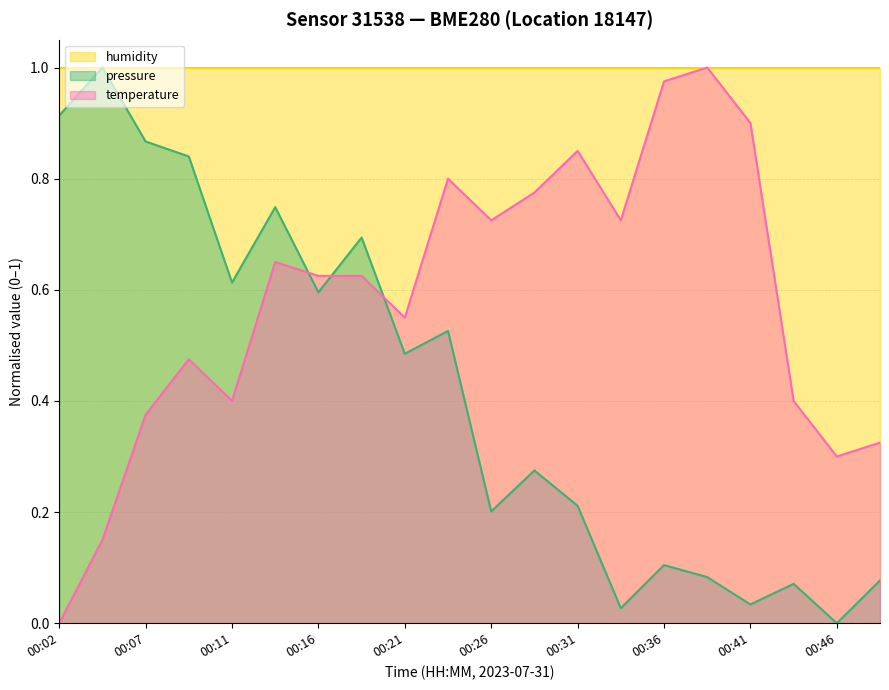

How many values in temperature are above zero?

19